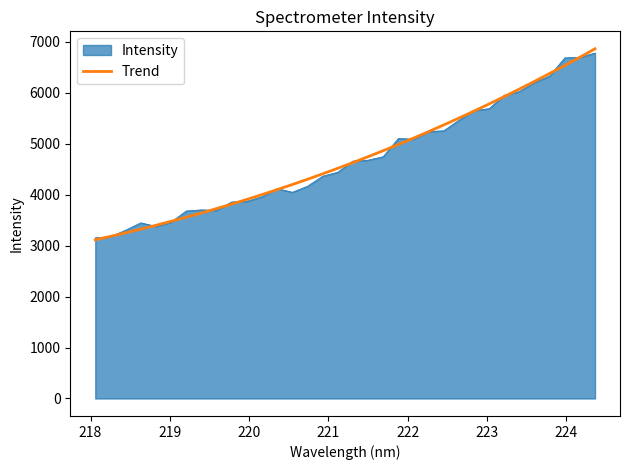

What is the greatest value displayed?

6864.5